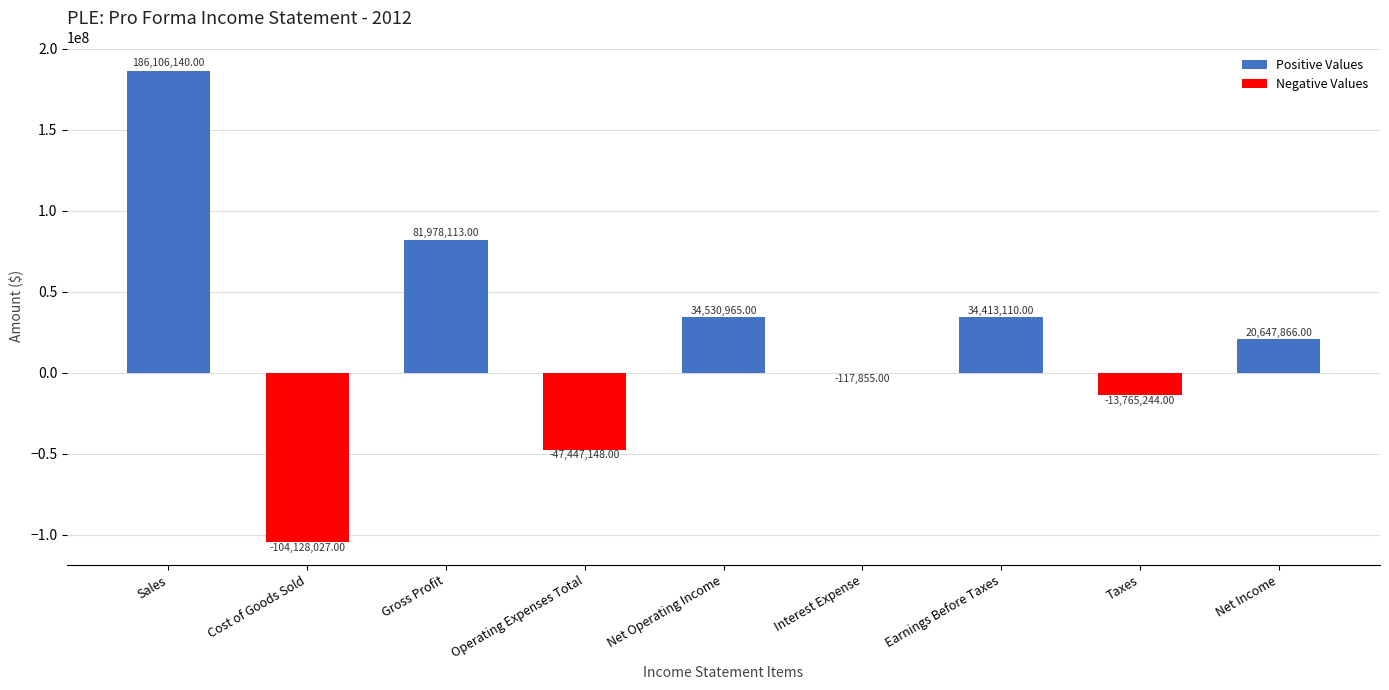

Reading left to right, list all the values displayed in this chart.

186106140	-104128027	81978113	-47447148	34530965	-117855	34413110	-13765244	20647866